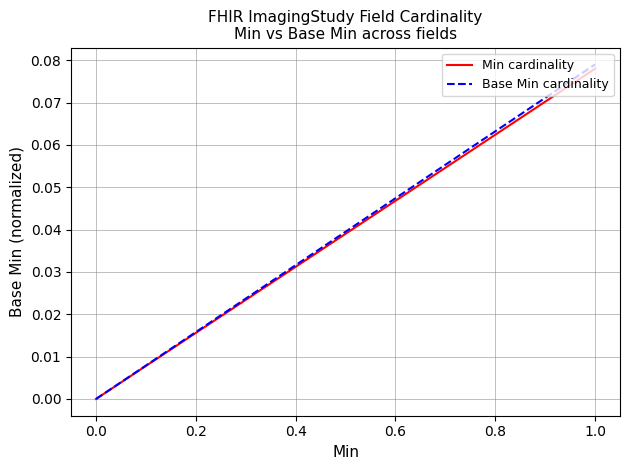

True or false: Min cardinality and Base Min cardinality cross at least once.

False